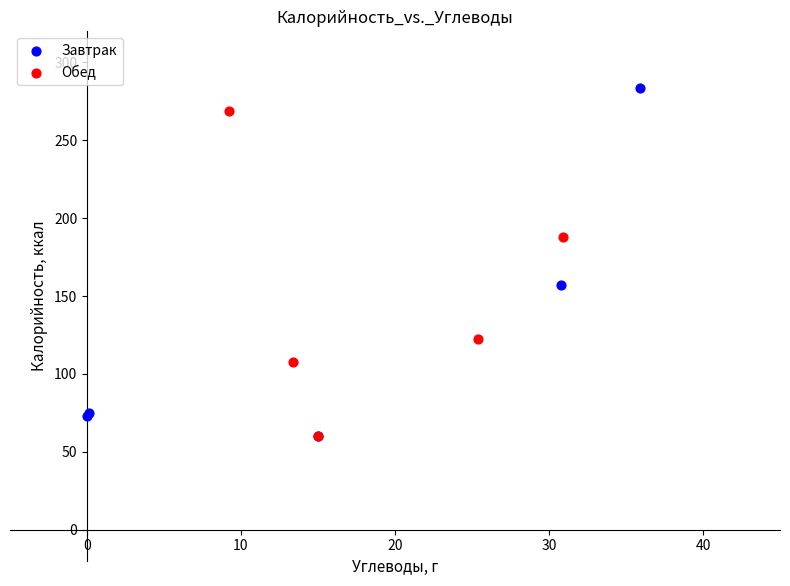

Which series contains the highest Y value?

Завтрак